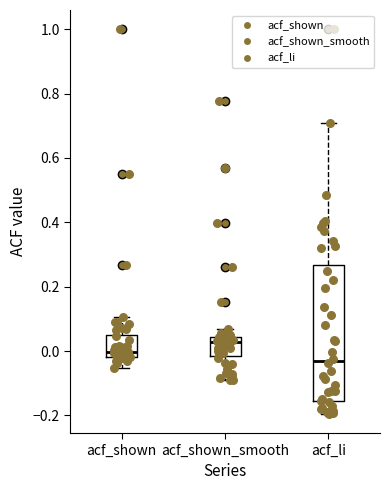

Reading left to right, read every box against the y-axis: the position of its median line, the range the box covers, and the ends of its whiskers. The values are not printed on the chart, so give them approximately, as read against the axis.

acf_shown: median 0.00, box -0.02 to 0.06, whiskers -0.06 to 0.10
acf_shown_smooth: median 0.02, box -0.02 to 0.04, whiskers -0.08 to 0.06
acf_li: median -0.04, box -0.16 to 0.26, whiskers -0.20 to 0.70